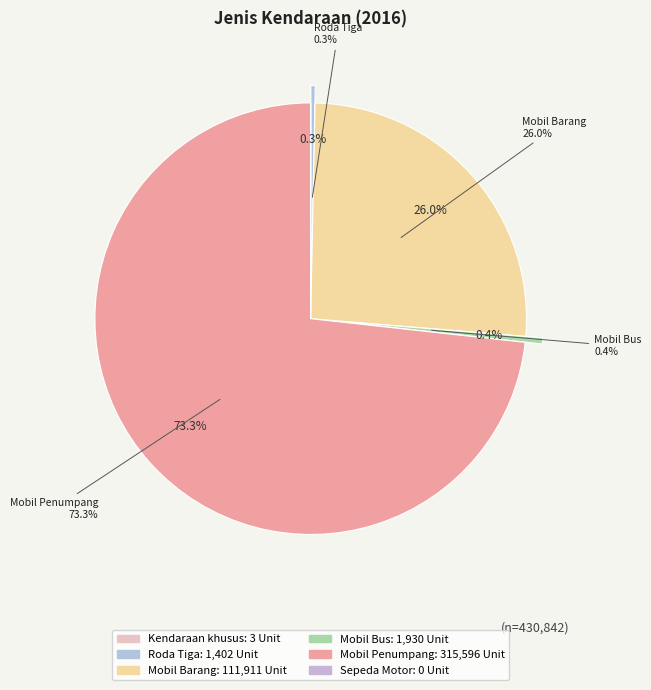

Is Mobil Penumpang the majority of the pie?

Yes